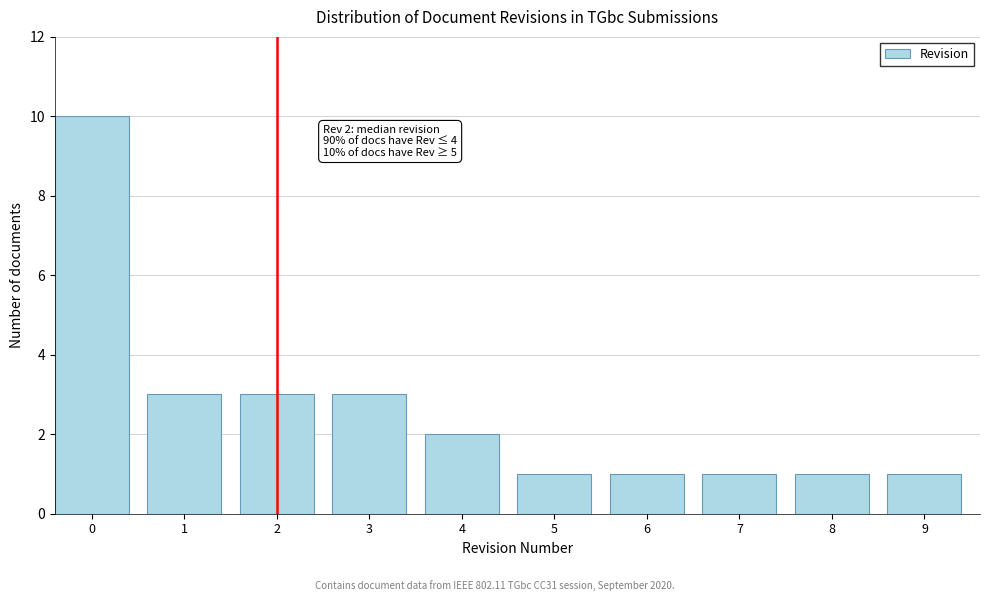

Reading left to right, extract all data points from this chart.

10	3	3	3	2	1	1	1	1	1